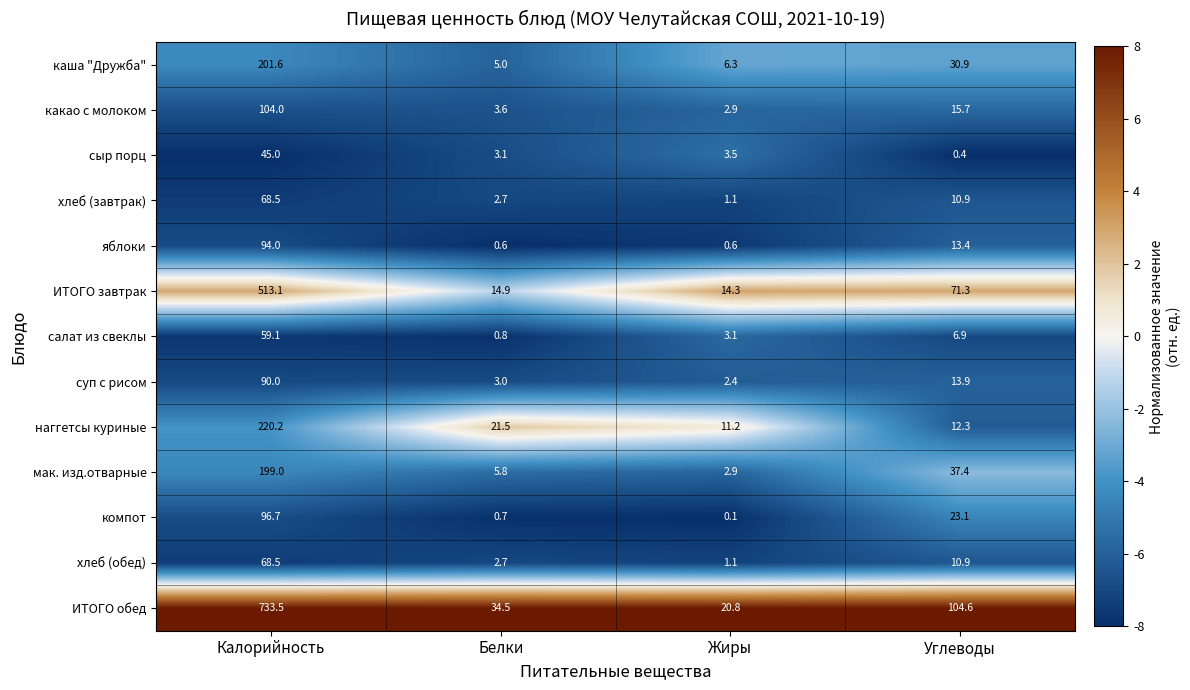

List the labels in order of сыр порц value, largest first.

Калорийность, Жиры, Белки, Углеводы